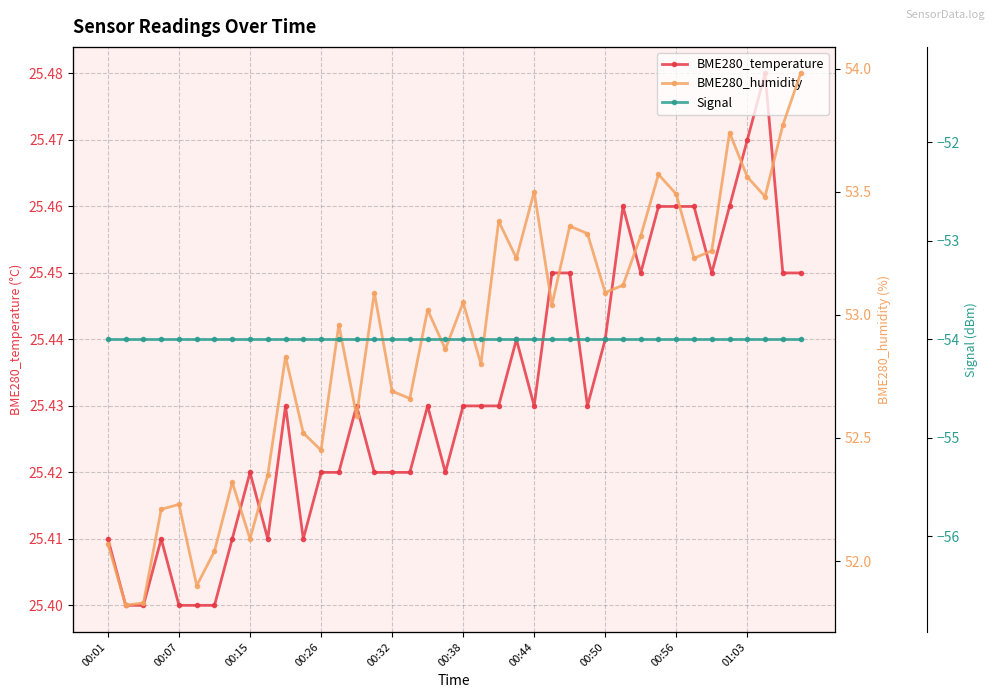

Does the chart have visible grid lines?

Yes